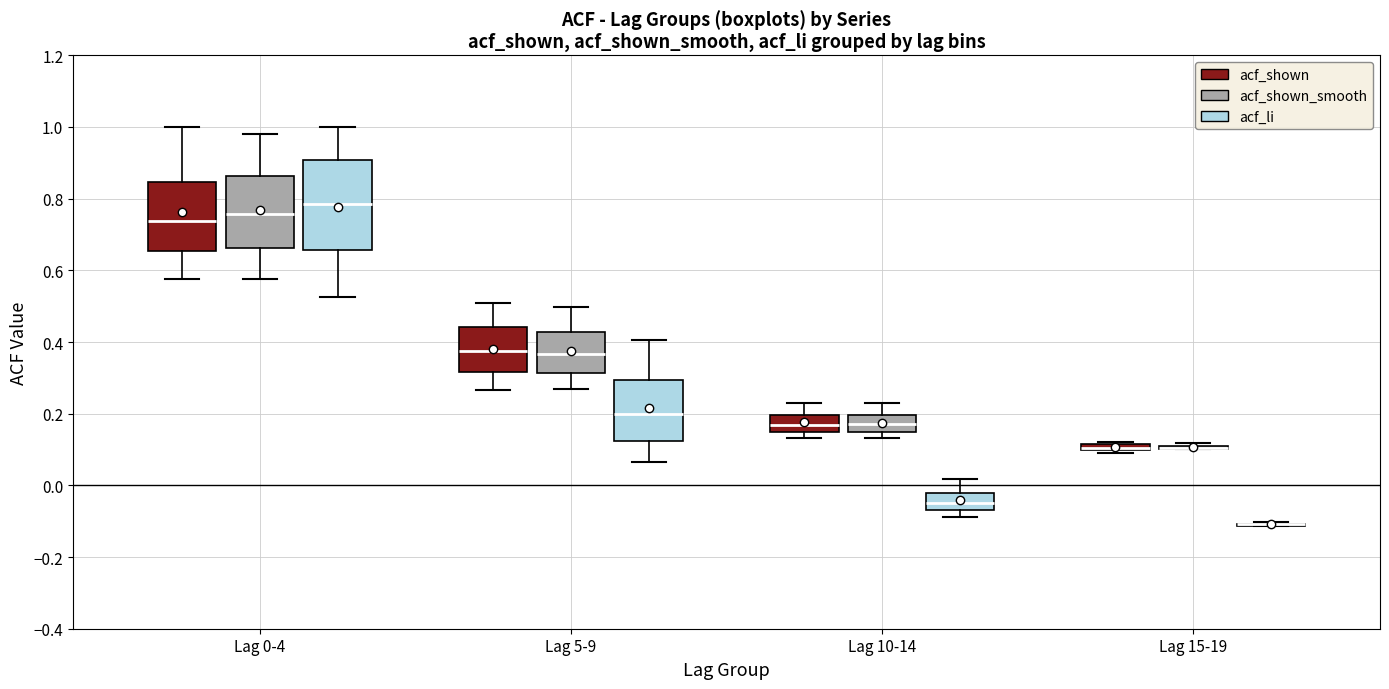

Which box is the tallest, from its lower edge to its upper edge?

Lag 0-4 (acf_li)